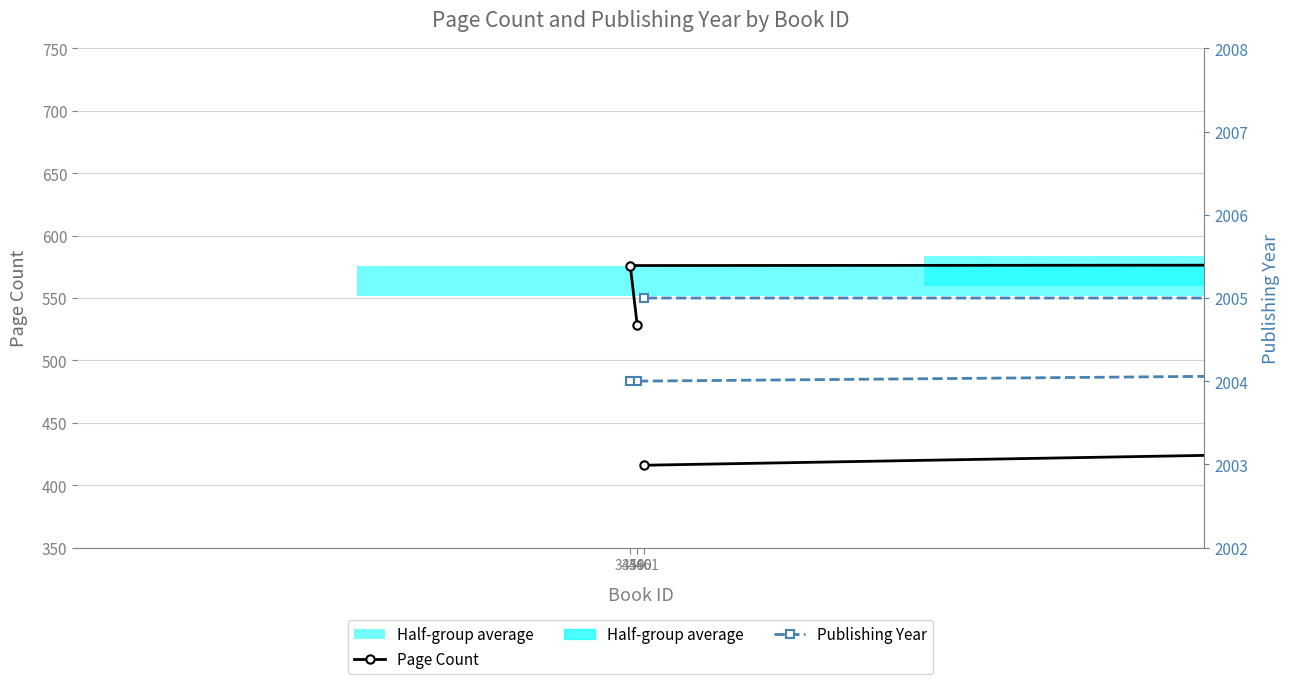

What is the smallest value displayed?

416